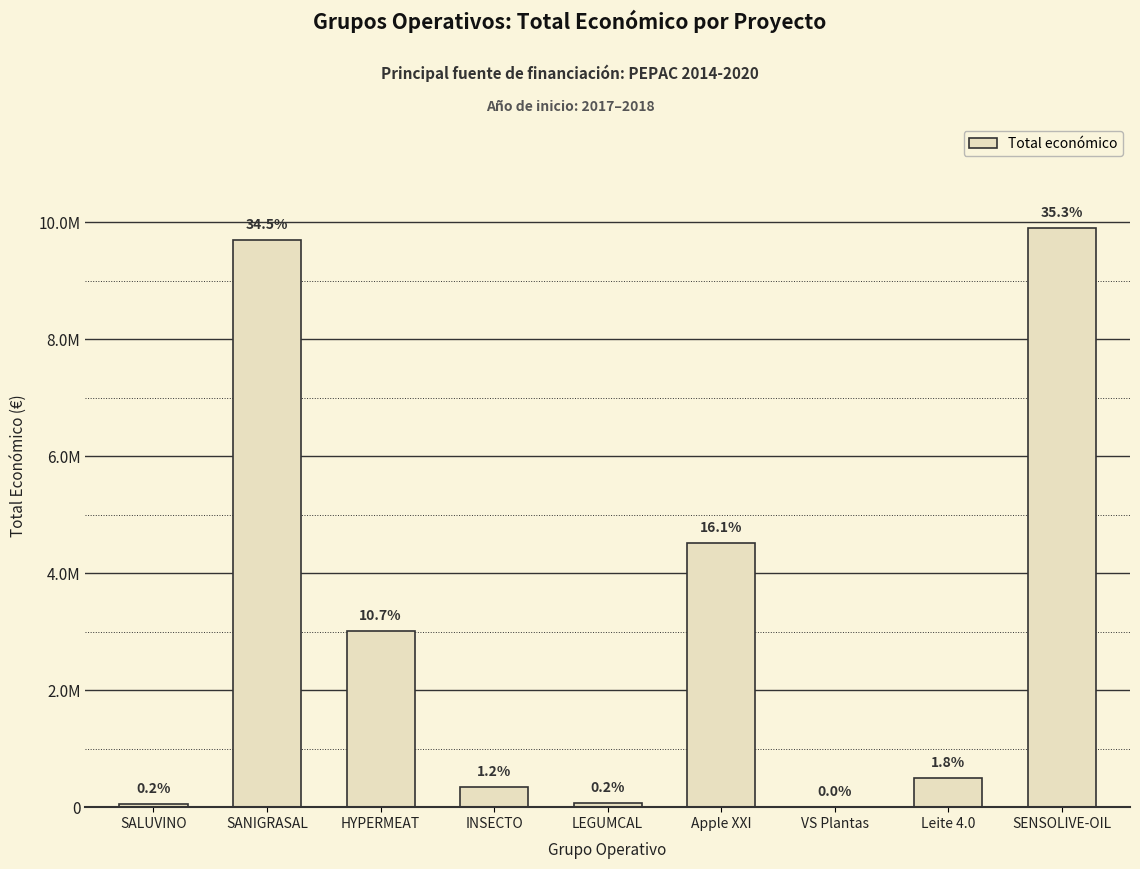

Which label corresponds to the largest value in the chart?

SENSOLIVE-OIL